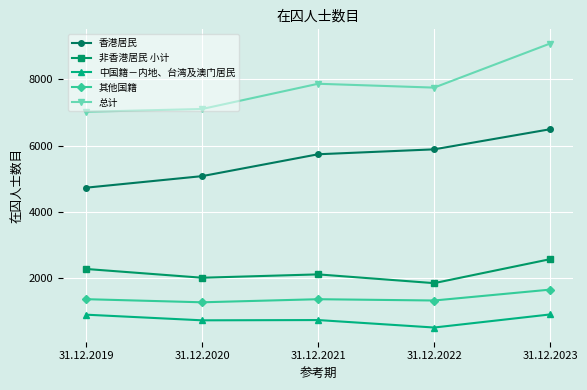

Which label corresponds to the smallest value in the chart?

31.12.2022